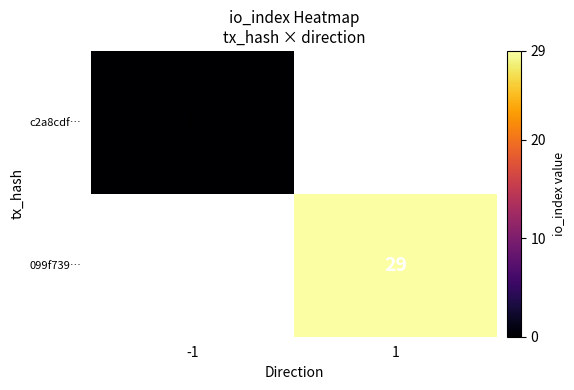

Which label corresponds to the largest value in the chart?

1